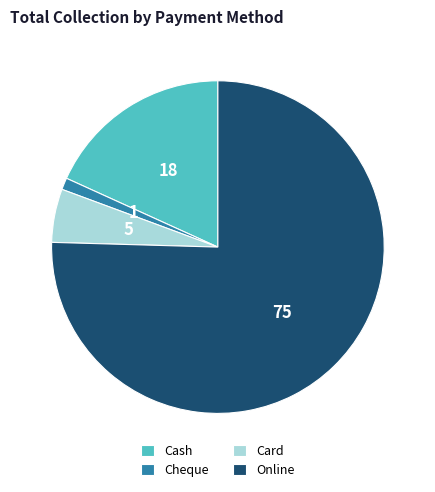

Rank the categories by value from lowest to highest.

Cheque, Card, Cash, Online